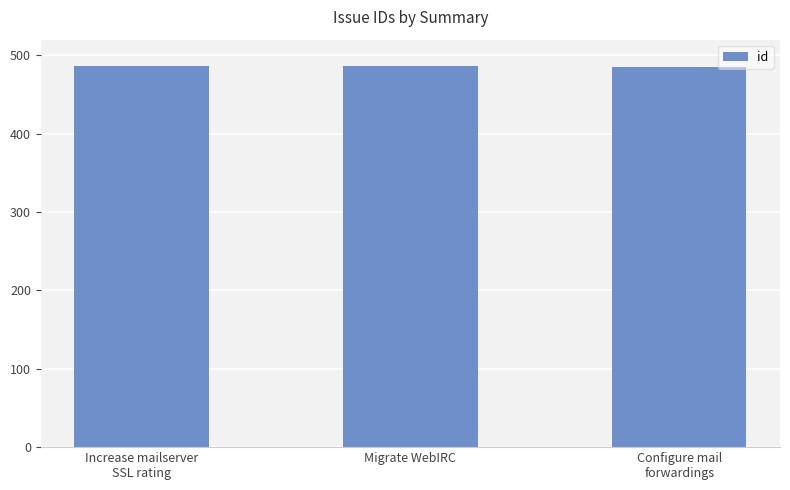

What is the maximum value shown in the chart?

487